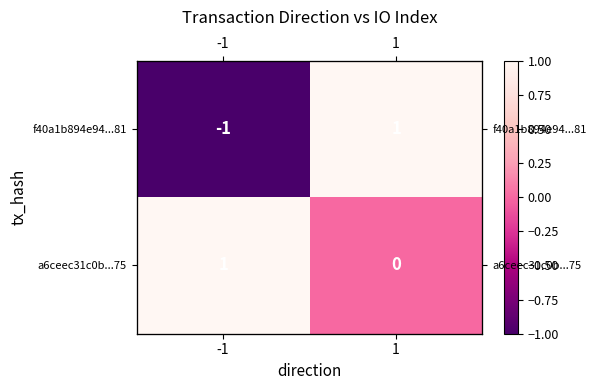

What is the total value across all series at 1?

1